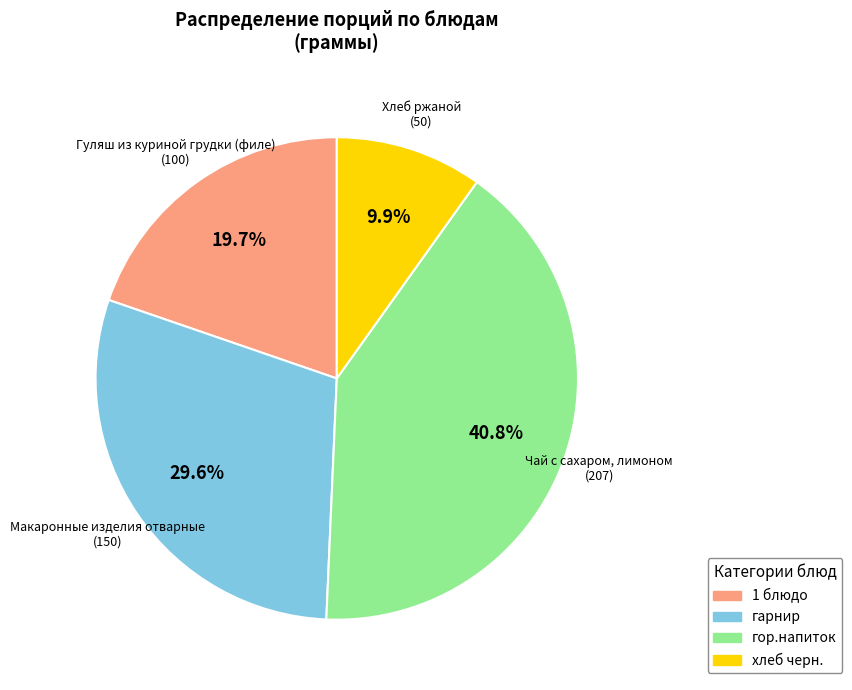

What percentage do гор.напиток and хлеб черн. together represent?

50.7%